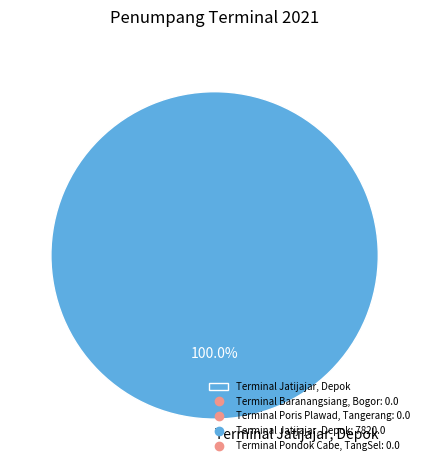

How many segments does this pie chart have?

1